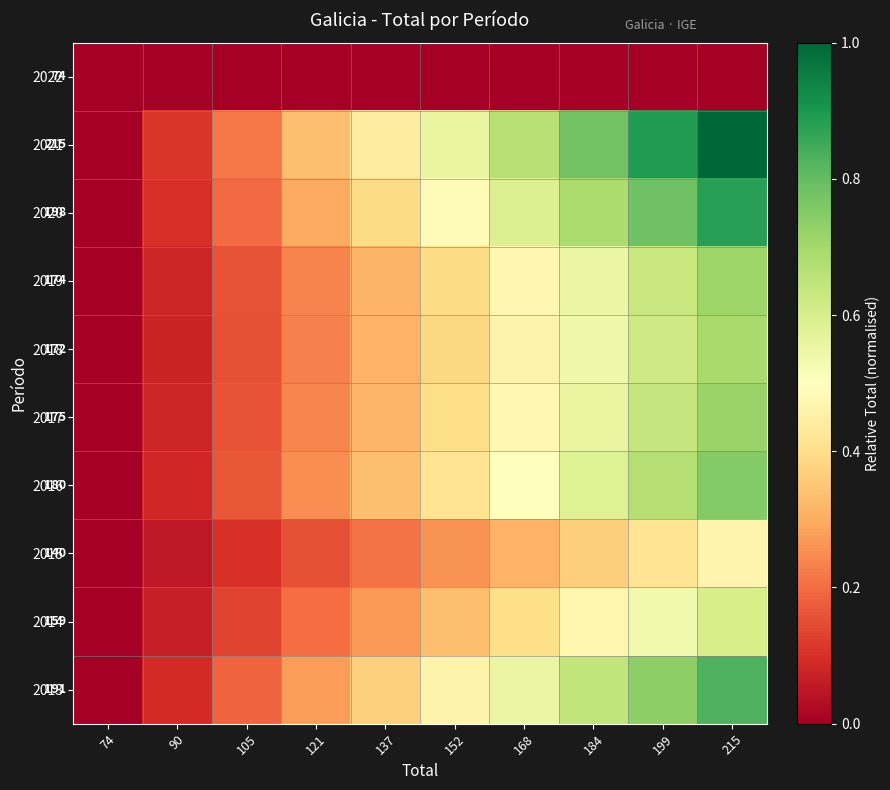

At which category does the chart reach its minimum across all series?

74